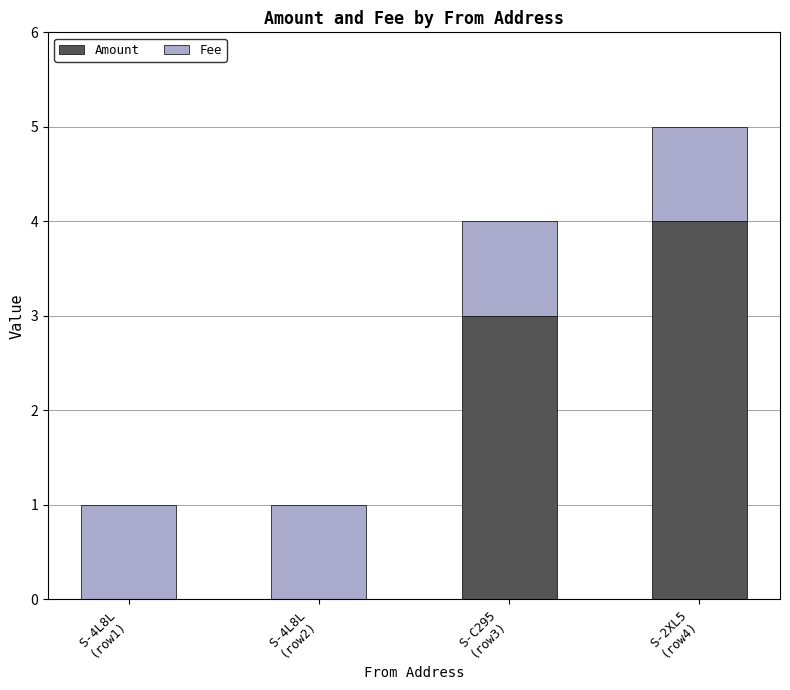

What is the maximum value for Amount?

4